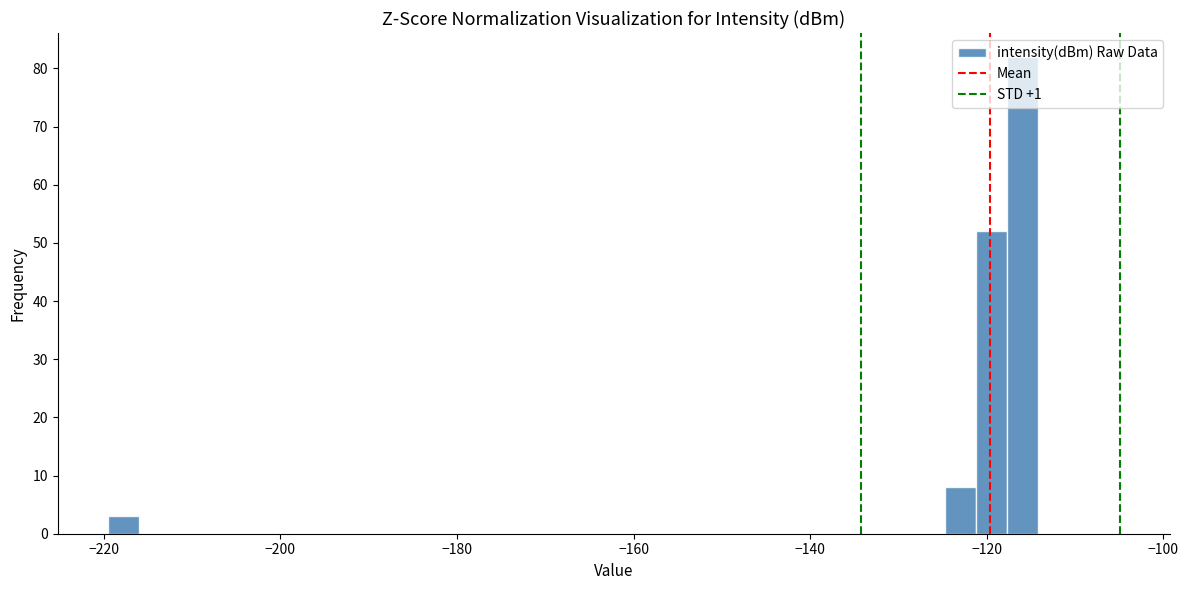

Around what value on the x-axis is the tallest bar? Give the approximate position of its centre, as read against the axis.

-116